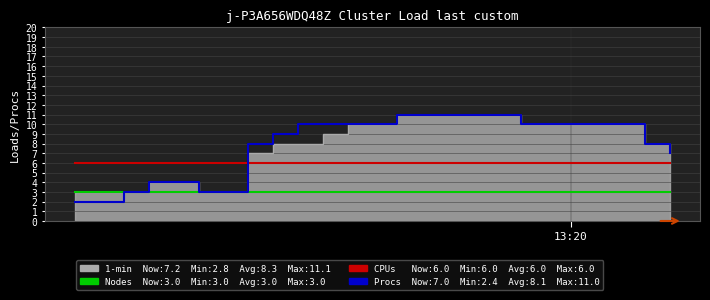

Is it true that CPUs equals 3 at 13?

False